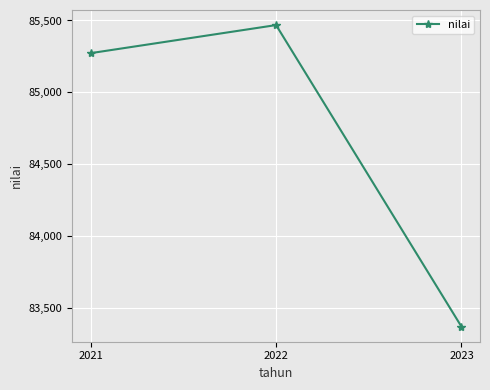

Between 2023 and 2022, which is larger?

2022